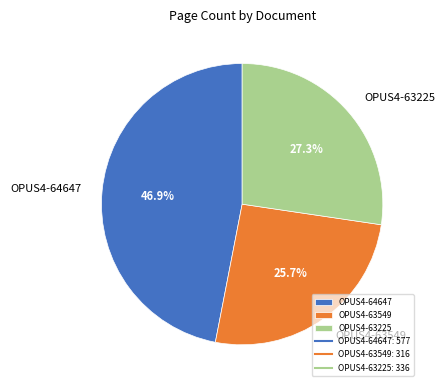

Is there any slice that represents more than half of the pie?

No